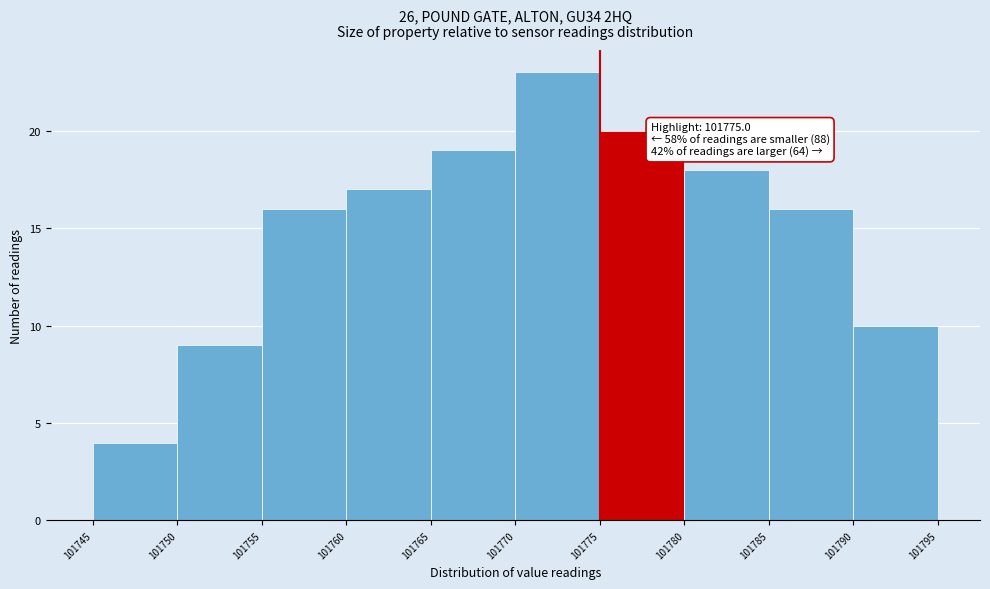

Which range on the x-axis has the tallest bar?

101770 to 101775